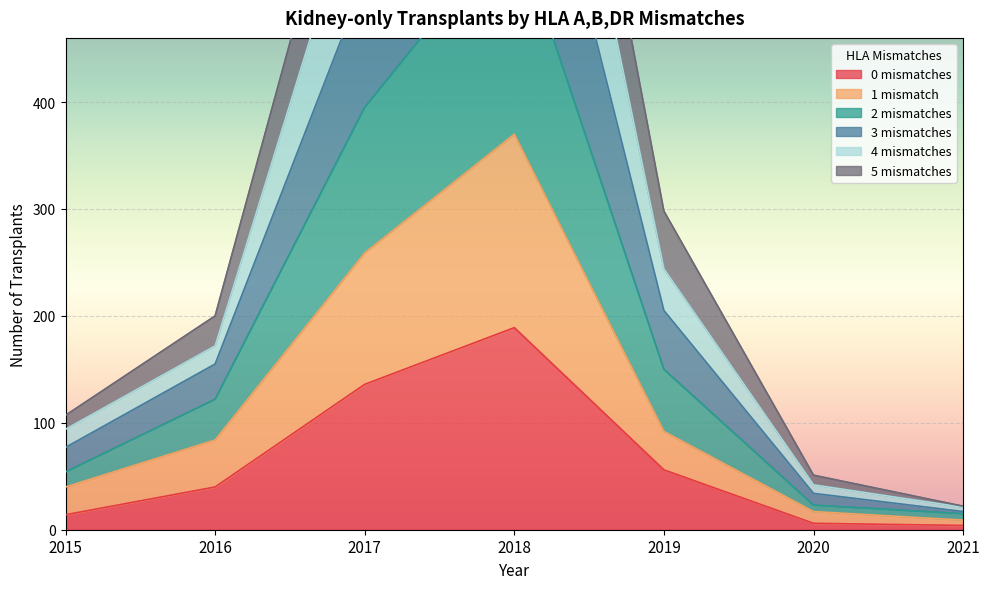

What is the sum of all 4 mismatches values?

1767